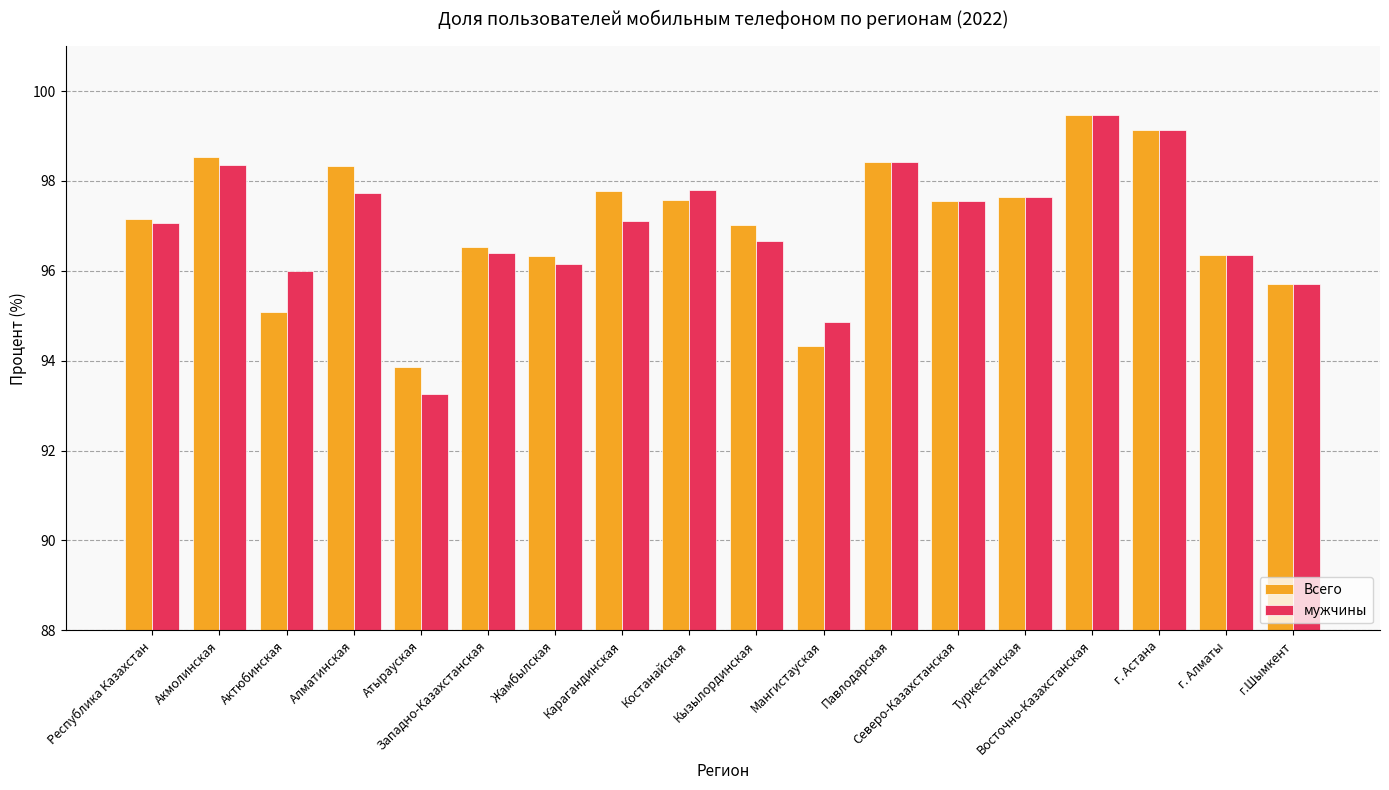

How many bars are there in each group?

2